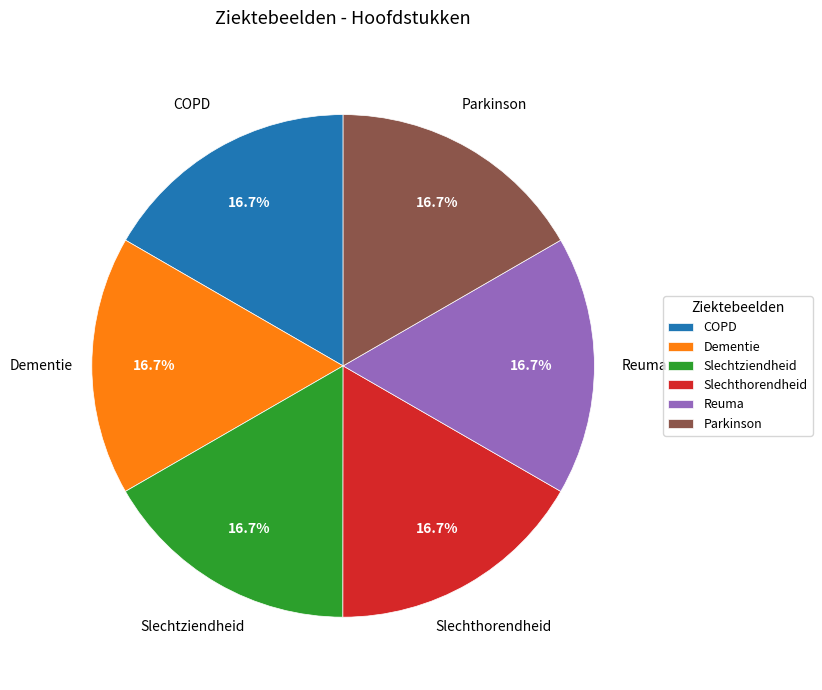

Is Reuma the majority of the pie?

No